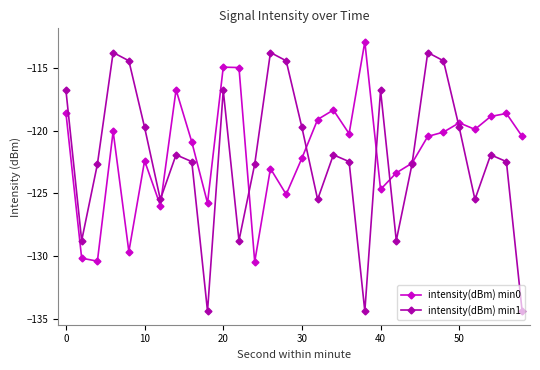

In intensity(dBm) min1, how many points are higher than both neighbors (excluding endpoints)?

8